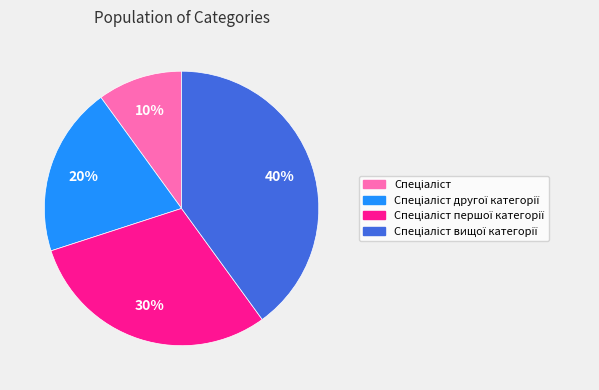

Is there a majority slice in this chart?

No